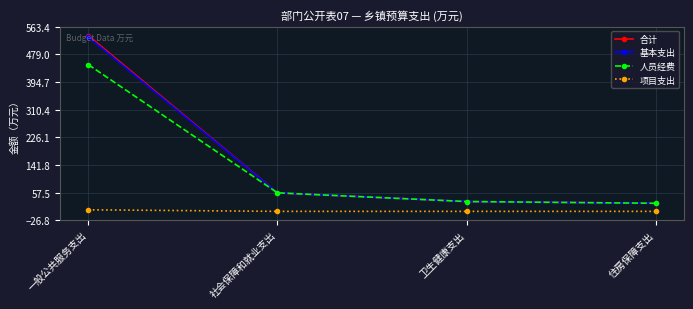

Which series has the largest range (max minus min)?

合计